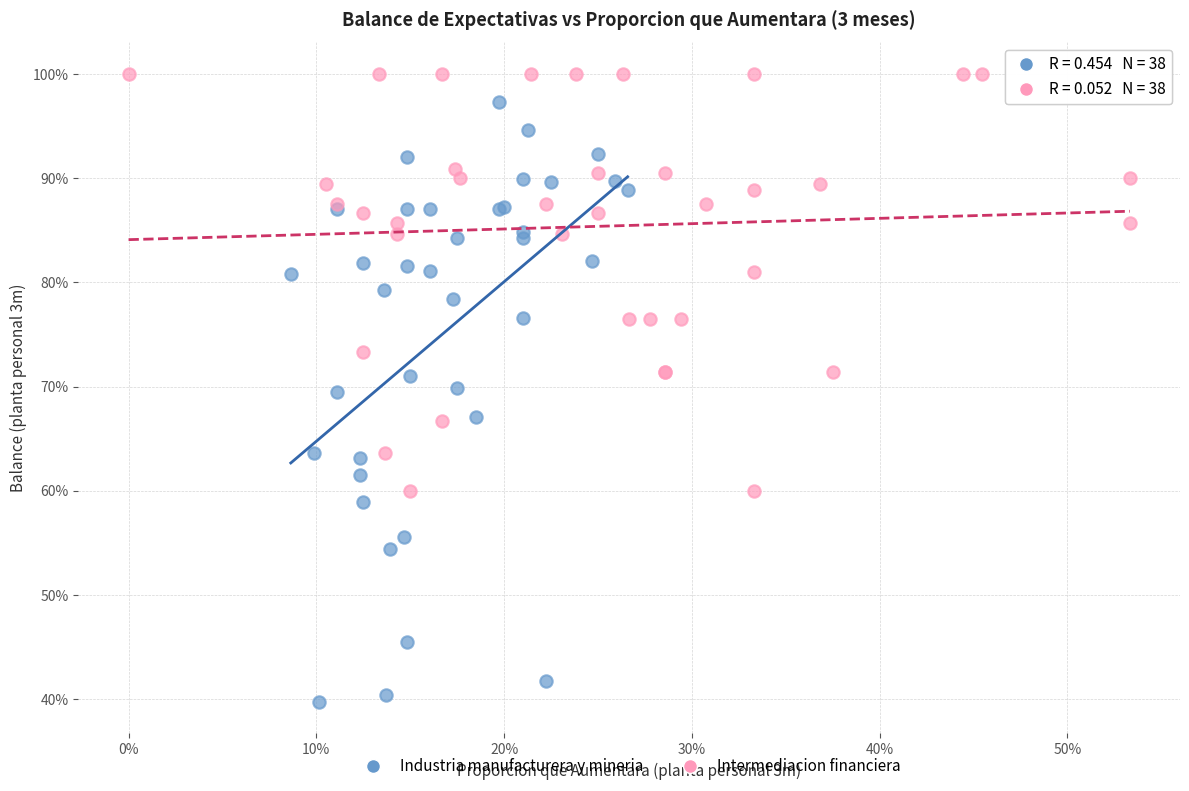

Which series has the largest Y range (max minus min)?

Industria manufacturera y mineria